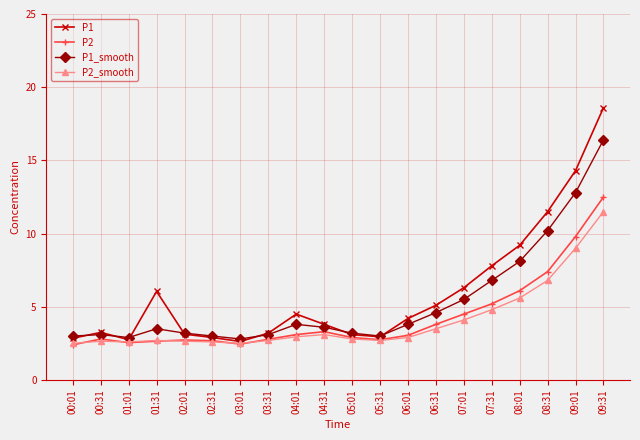

At which label does P2 reach its peak?

09:31